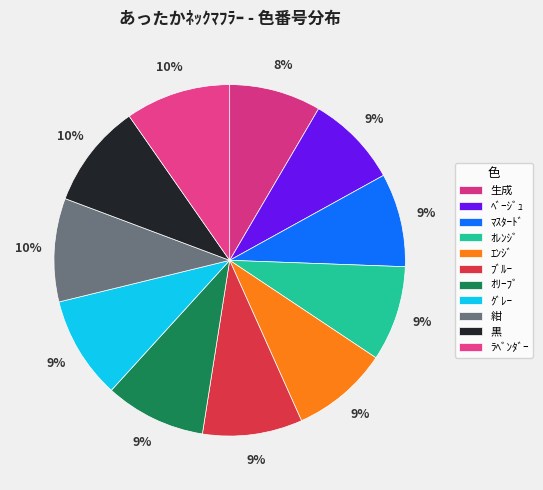

Does ｵﾚﾝｼﾞ account for over 50% of the chart?

No